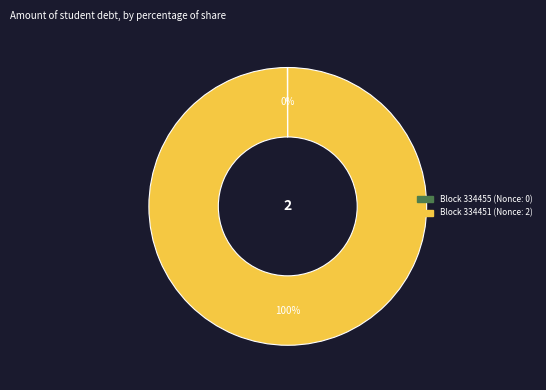

Is there a majority slice in this chart?

Yes